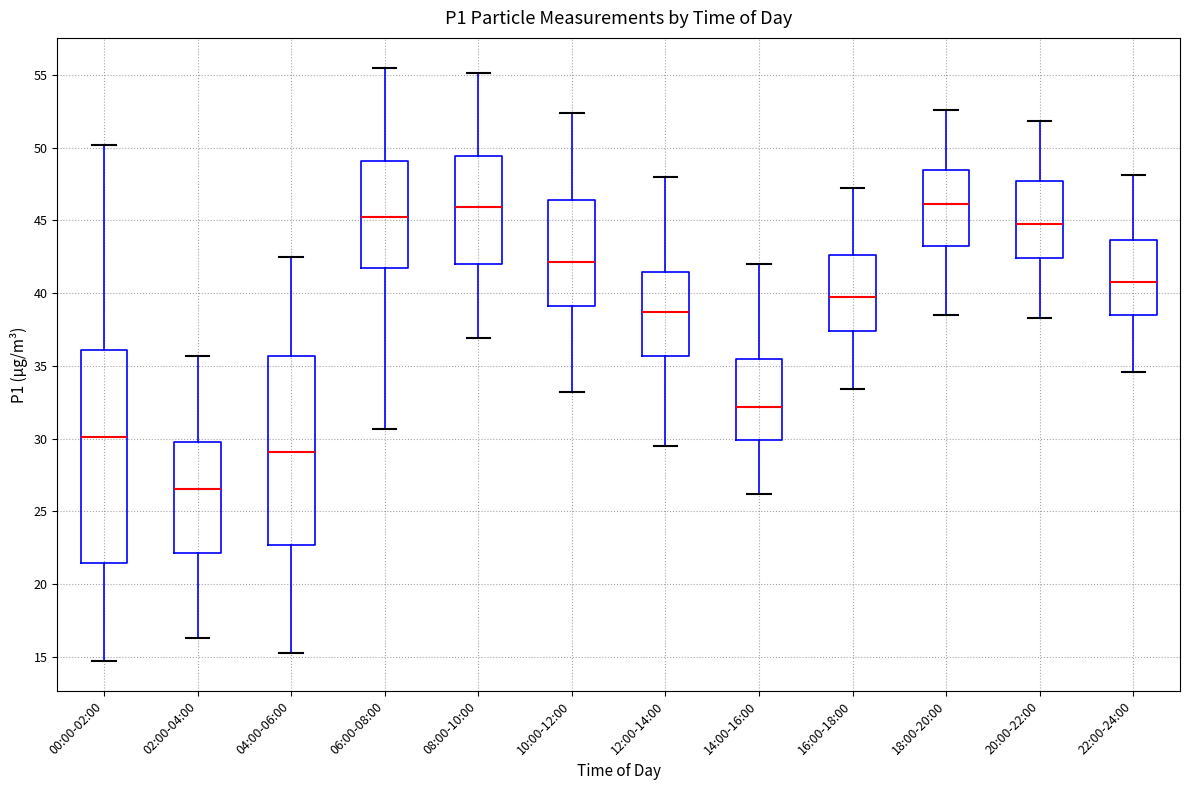

Comparing the boxes themselves (not the whiskers), which one is the tallest?

00:00-02:00